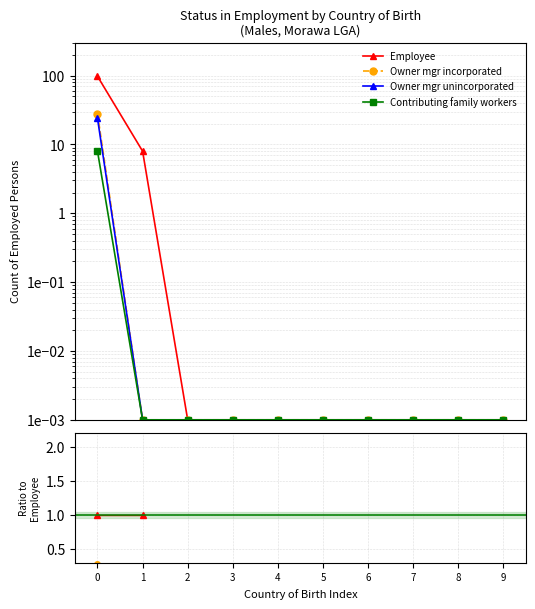

How many lines are shown in the chart?

4